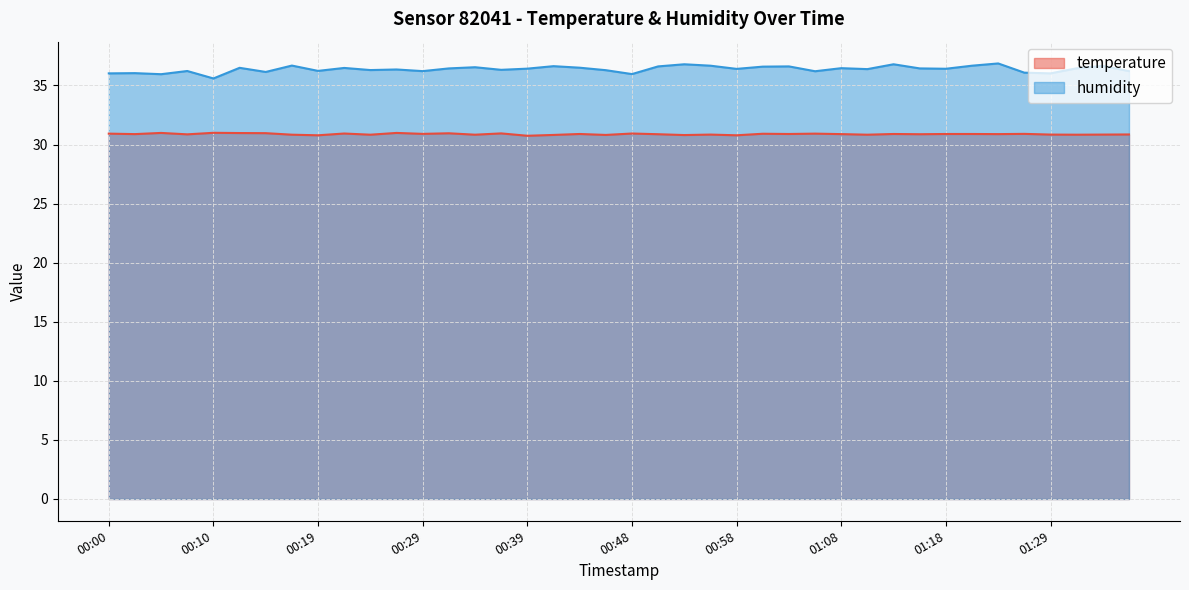

How many lines are shown in the chart?

2